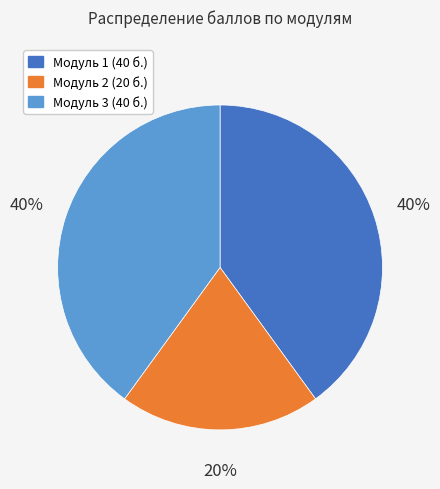

To the nearest percent, what is the difference between the largest and smallest slice percentages?

20%